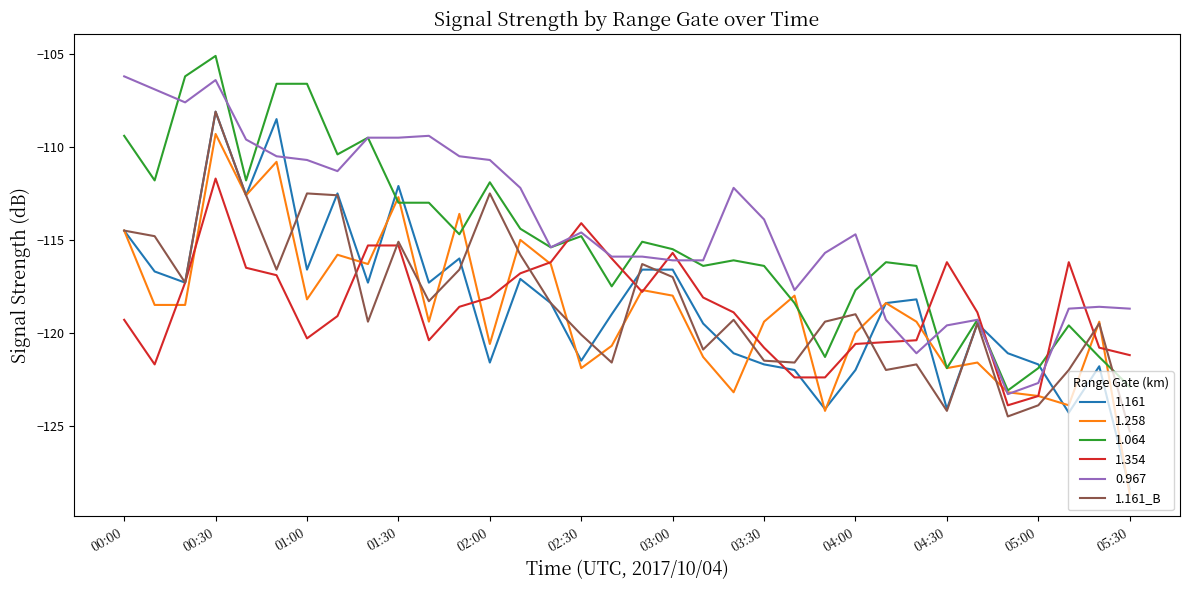

Which series has the widest spread of values?

1.161